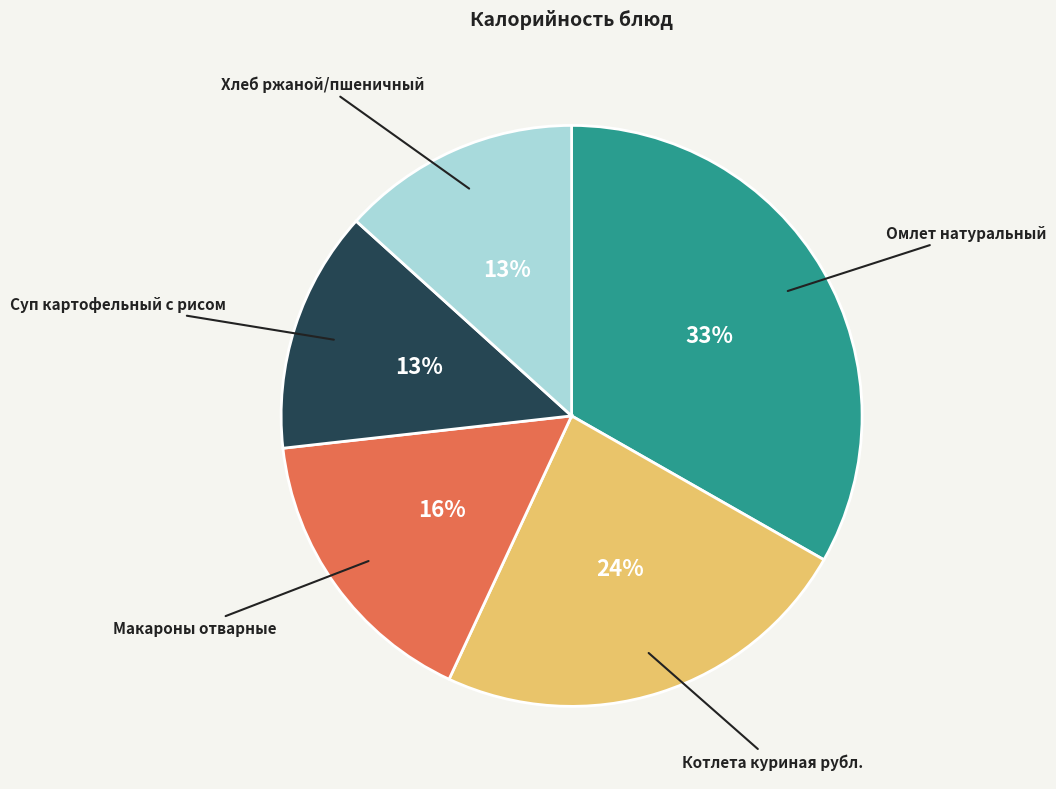

To the nearest percent, what is the average slice percentage?

20%